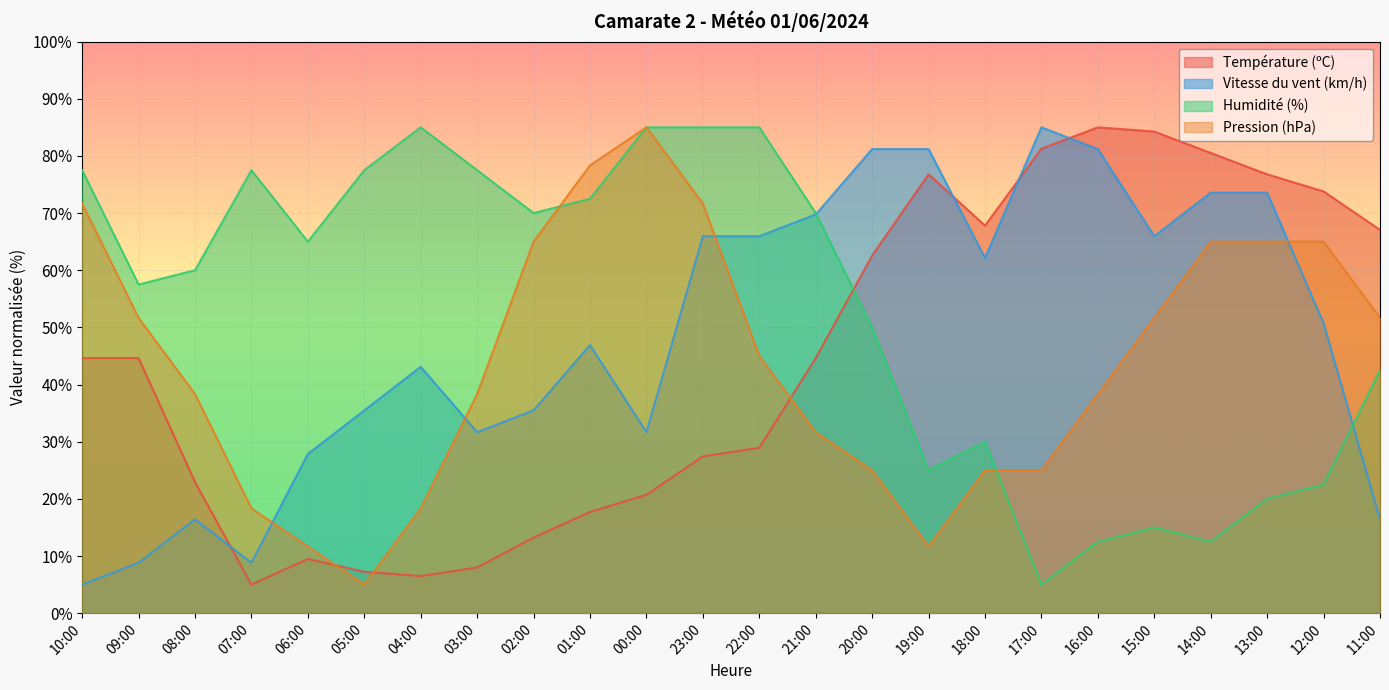

Reading right to left, what are all the values shown in this chart?

Température (ºC): 67.1	73.8	76.8	80.5	84.3	85.0	81.3	67.8	76.8	62.6	44.6	28.9	27.4	20.7	17.7	13.2	8.0	6.5	7.2	9.5	5.0	22.9	44.6	44.6
Vitesse du vent (km/h): 16.4	50.7	73.6	73.6	66.0	81.2	85.0	62.1	81.2	81.2	69.8	66.0	66.0	31.7	46.9	35.5	31.7	43.1	35.5	27.9	8.8	16.4	8.8	5.0
Humidité (%): 42.5	22.5	20.0	12.5	15.0	12.5	5.0	30.0	25.0	50.0	70.0	85.0	85.0	85.0	72.5	70.0	77.5	85.0	77.5	65.0	77.5	60.0	57.5	77.5
Pression (hPa): 51.7	65.0	65.0	65.0	51.7	38.3	25.0	25.0	11.7	25.0	31.7	45.0	71.7	85.0	78.3	65.0	38.3	18.3	5.0	11.7	18.3	38.3	51.7	71.7